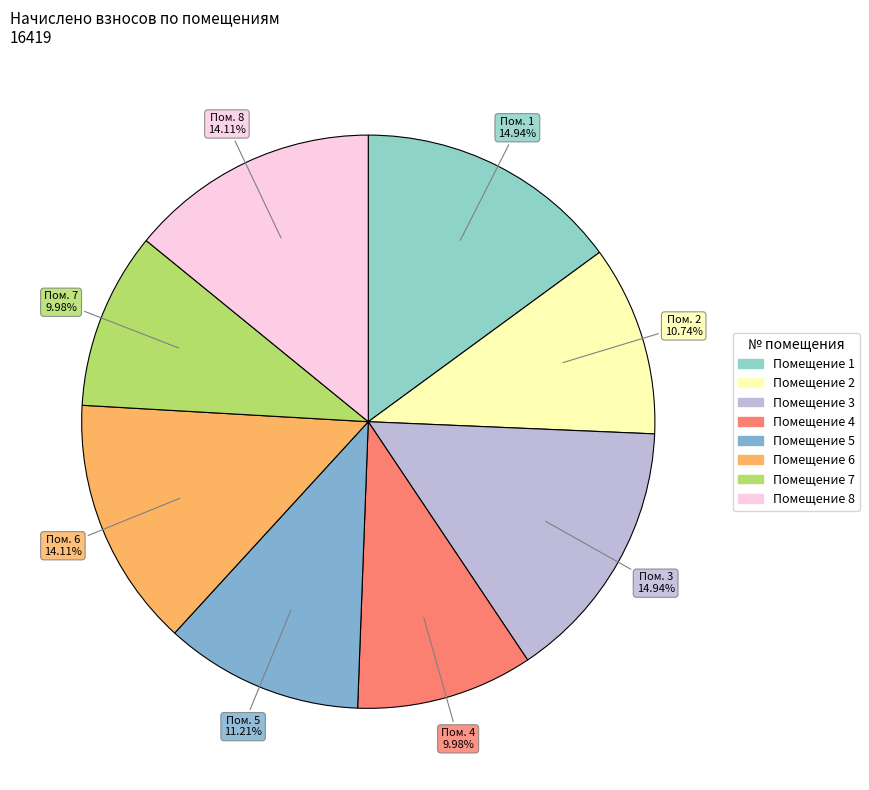

Is there any slice that represents more than half of the pie?

No